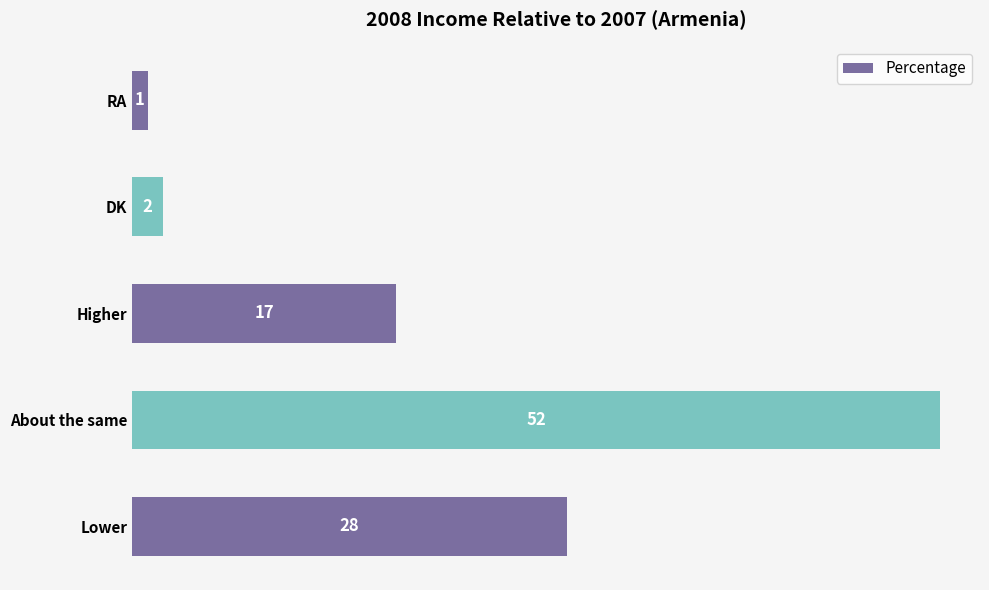

At which category does the chart reach its minimum across all series?

RA